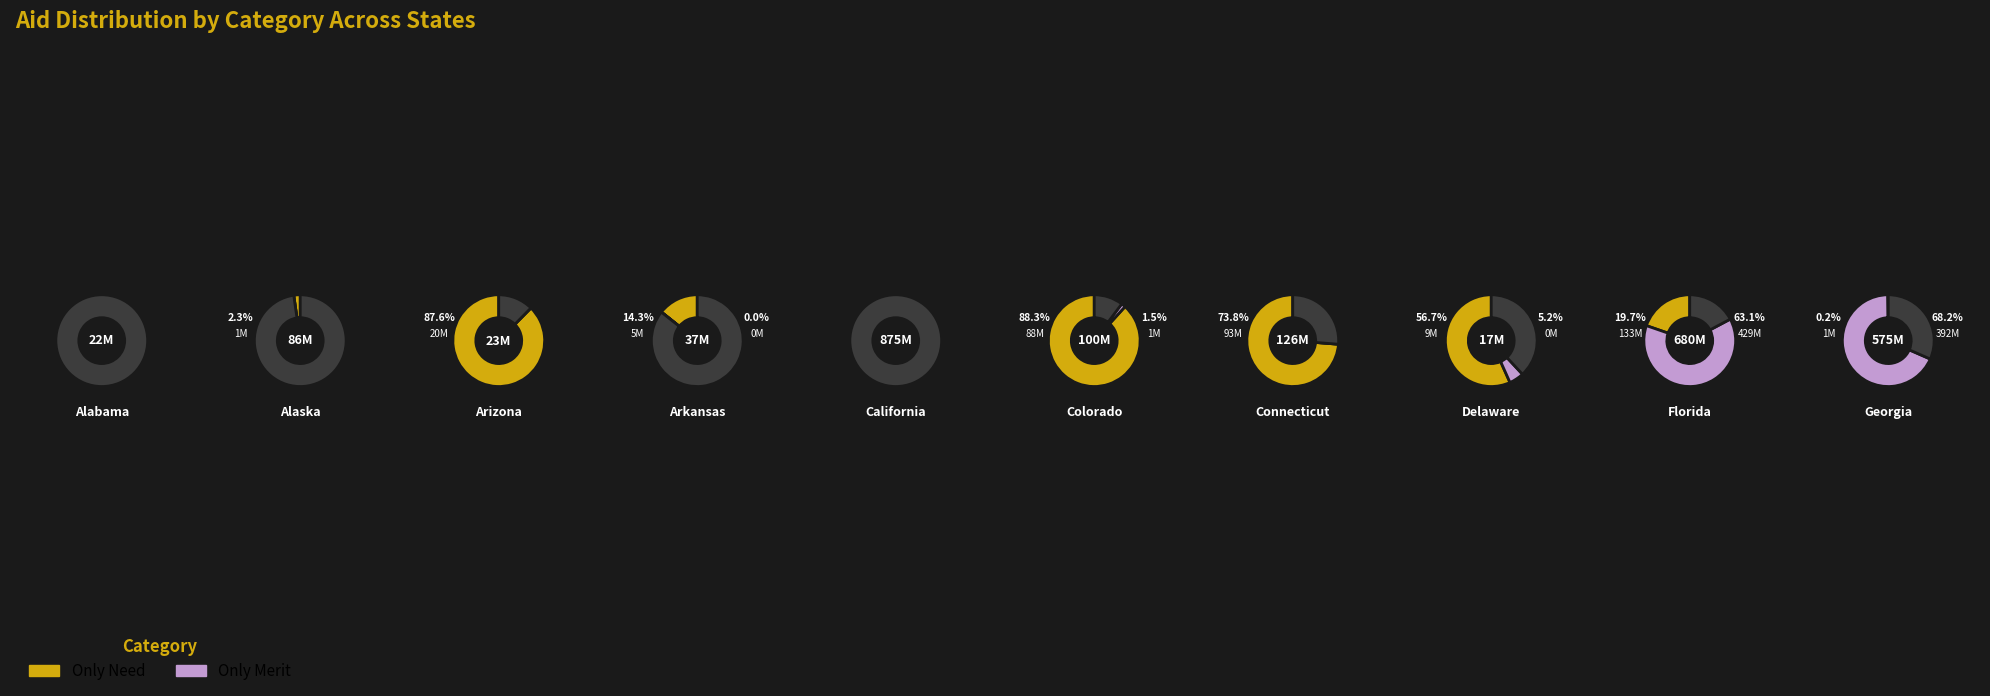

How many slices are in this pie chart?

10